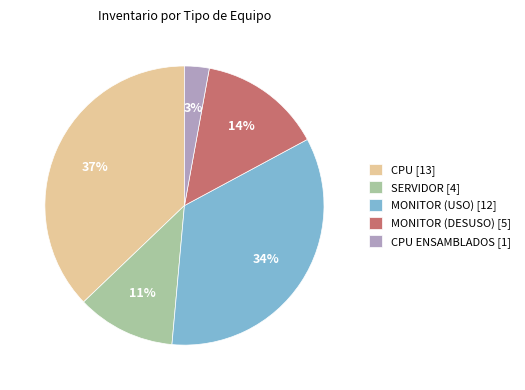

To the nearest percent, what portion does MONITOR (USO) [12] represent?

34%